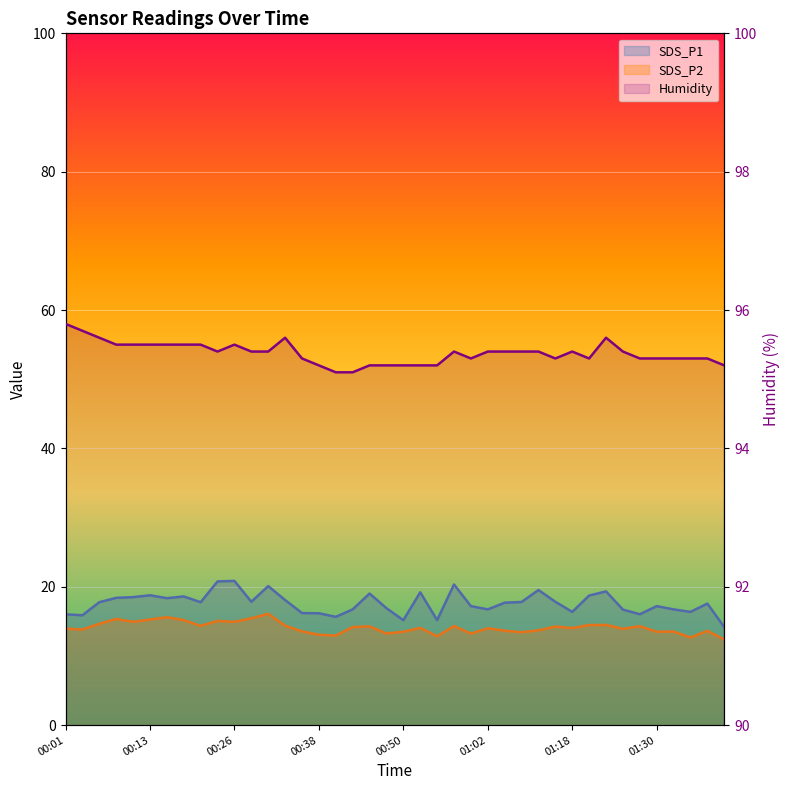

What are all the series names shown in the legend?

SDS_P1, SDS_P2, Humidity